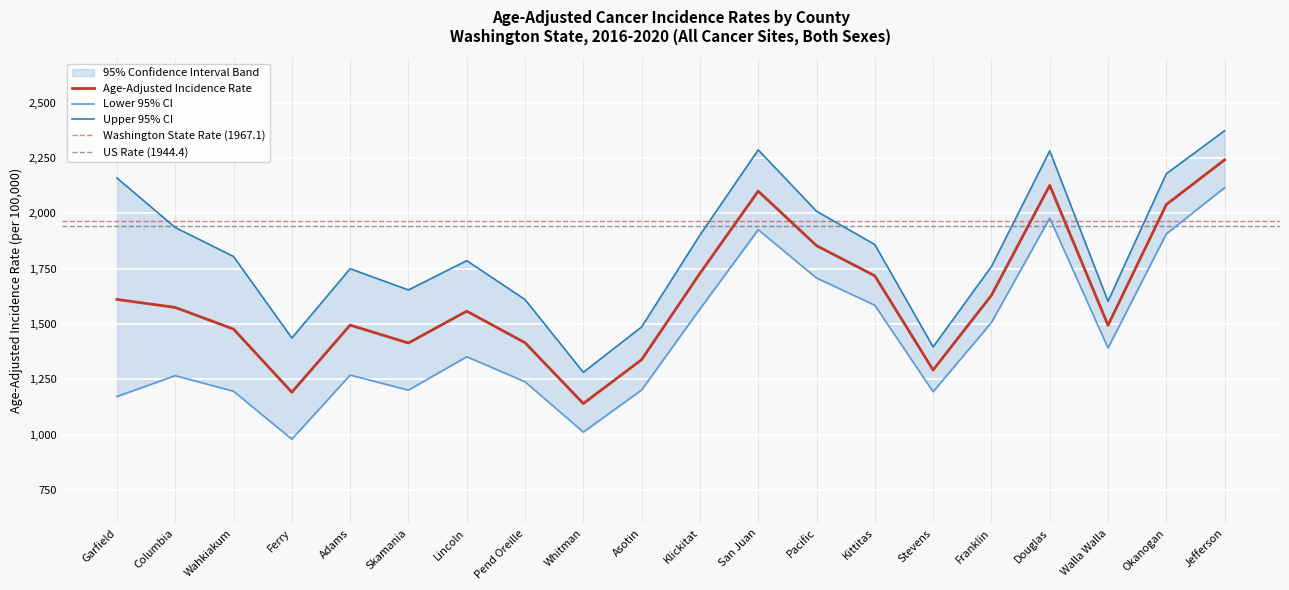

Reading left to right, list all the values displayed in this chart.

Age-Adjusted Incidence Rate: 1610.6	1574.4	1476.6	1191.1	1494.6	1413.6	1557.5	1415.0	1140.2	1338.4	1728.3	2100.0	1853.6	1717.3	1291.7	1629.0	2125.9	1493.9	2039.3	2241.5
Lower 95% CI: 1171.9	1266.1	1195.7	978.9	1268.7	1200.6	1351.6	1238.6	1011.2	1201.5	1567.5	1925.5	1707.2	1584.3	1193.3	1506.2	1978.2	1391.2	1906.8	2115.6
Upper 95% CI: 2159.4	1935.5	1804.6	1436.3	1749.3	1653.5	1785.9	1610.0	1281.2	1486.5	1901.4	2286.3	2009.3	1858.5	1396.1	1759.2	2281.8	1602.2	2178.6	2373.0